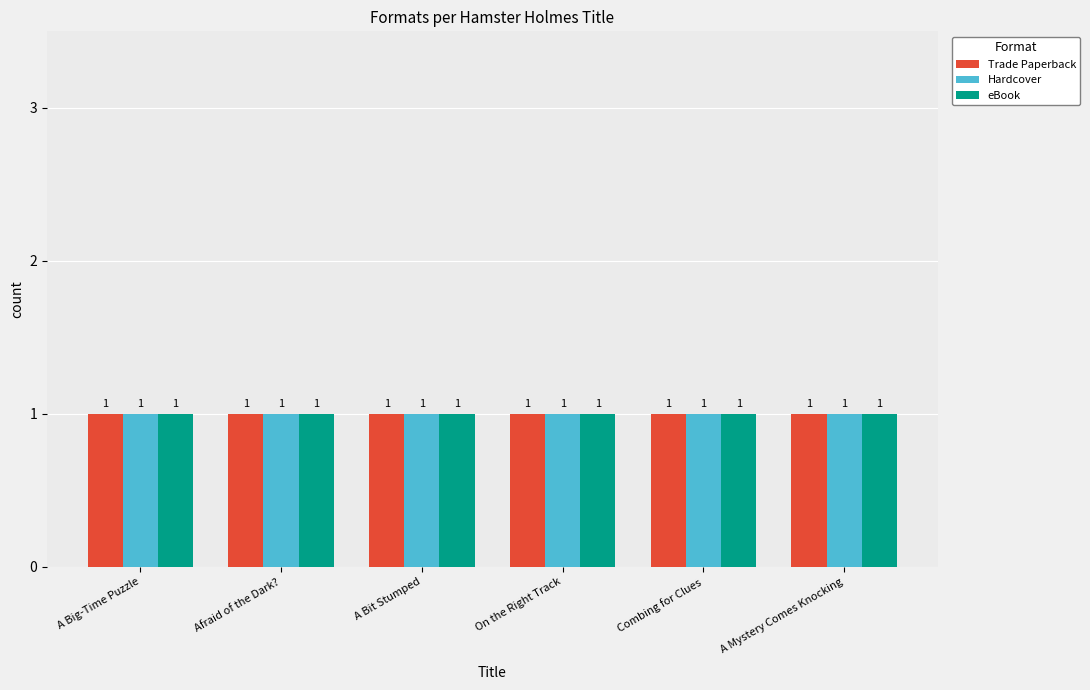

What position from the left is Hamster Holmes, A Bit Stumped?

3